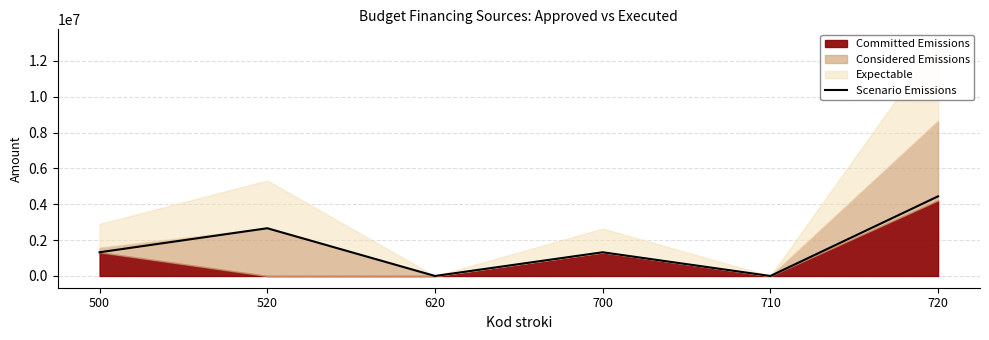

What is the change in value from 700 to 710?

-1323077.2